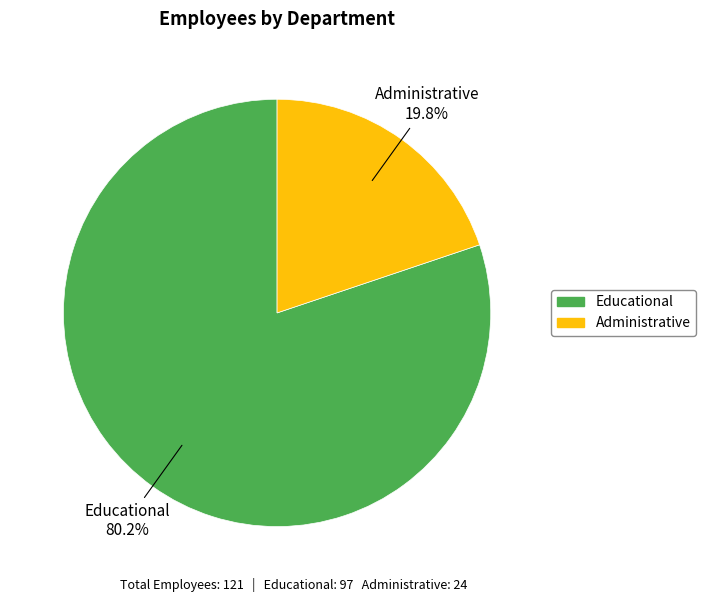

Do Administrative and Educational together represent more than half of the pie?

Yes